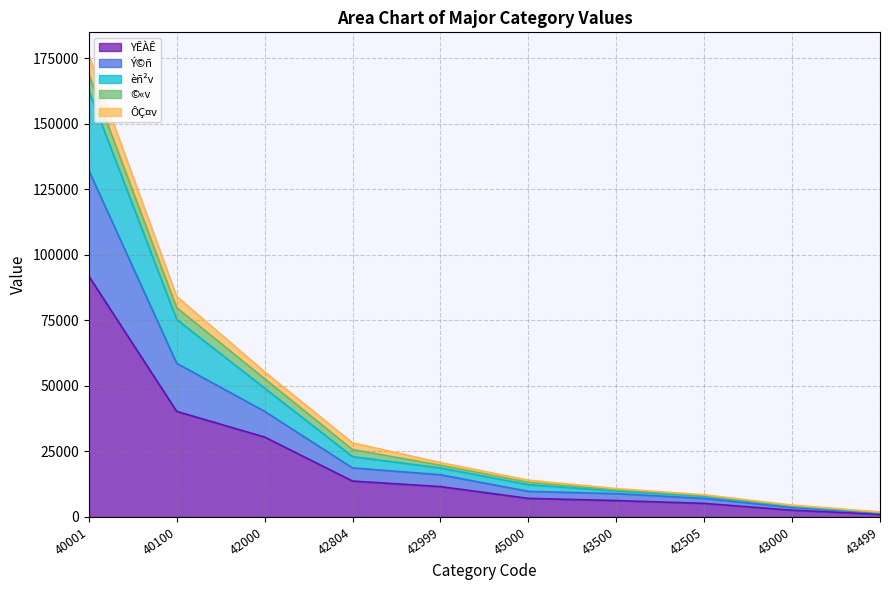

The value of YÊÀÊ at 42804 is 4185. True or false?

False